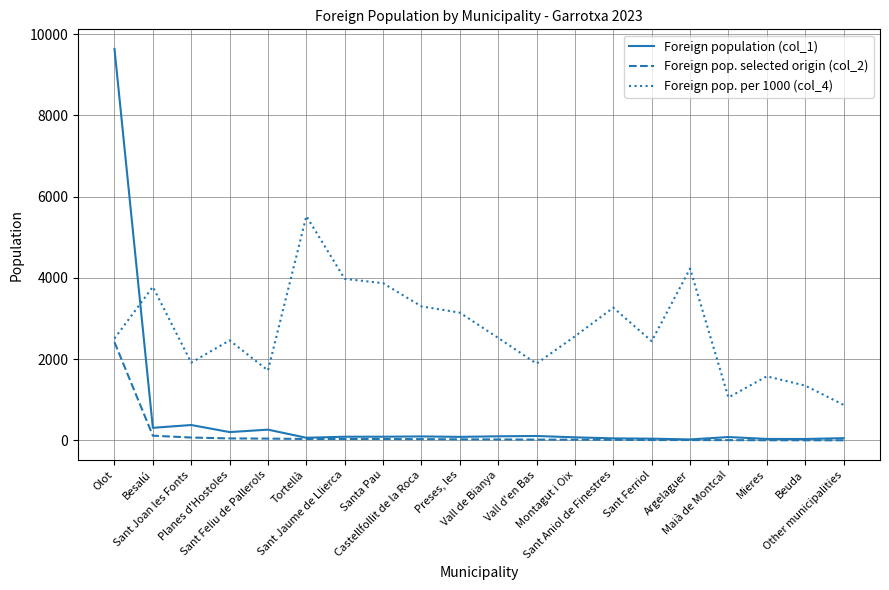

What is the greatest value displayed?

9637